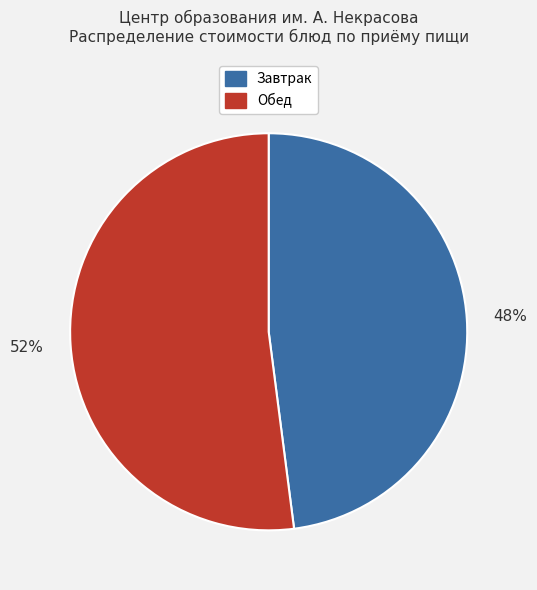

Does Обед account for over 50% of the chart?

Yes